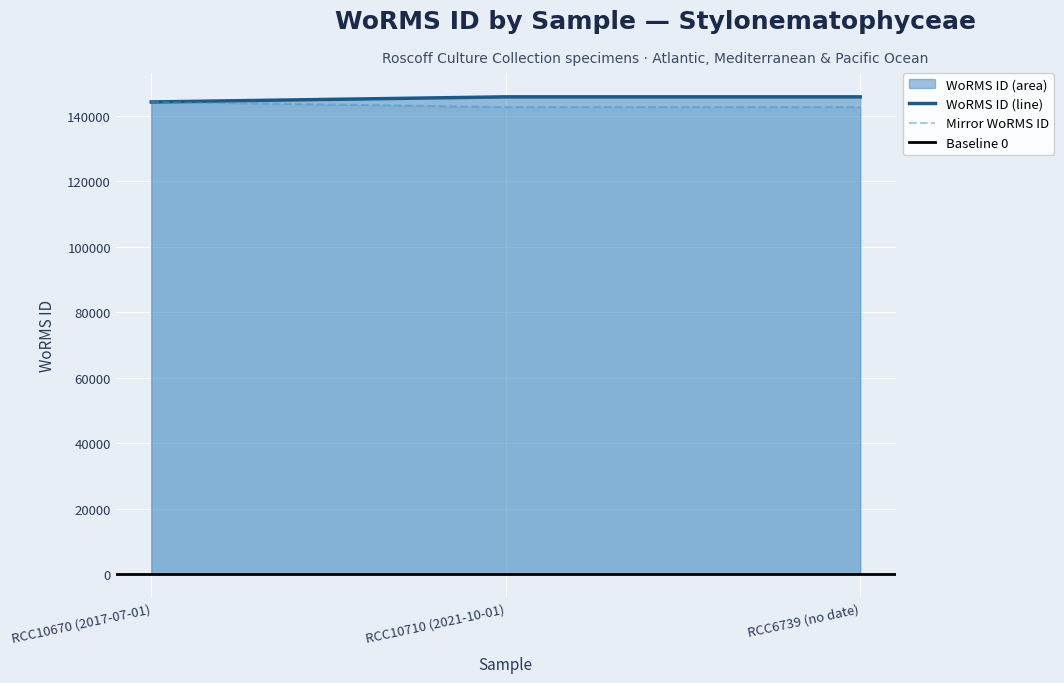

What is the ratio of the value at RCC6739 (no date) to the value at RCC10710 (2021-10-01)?

1.0